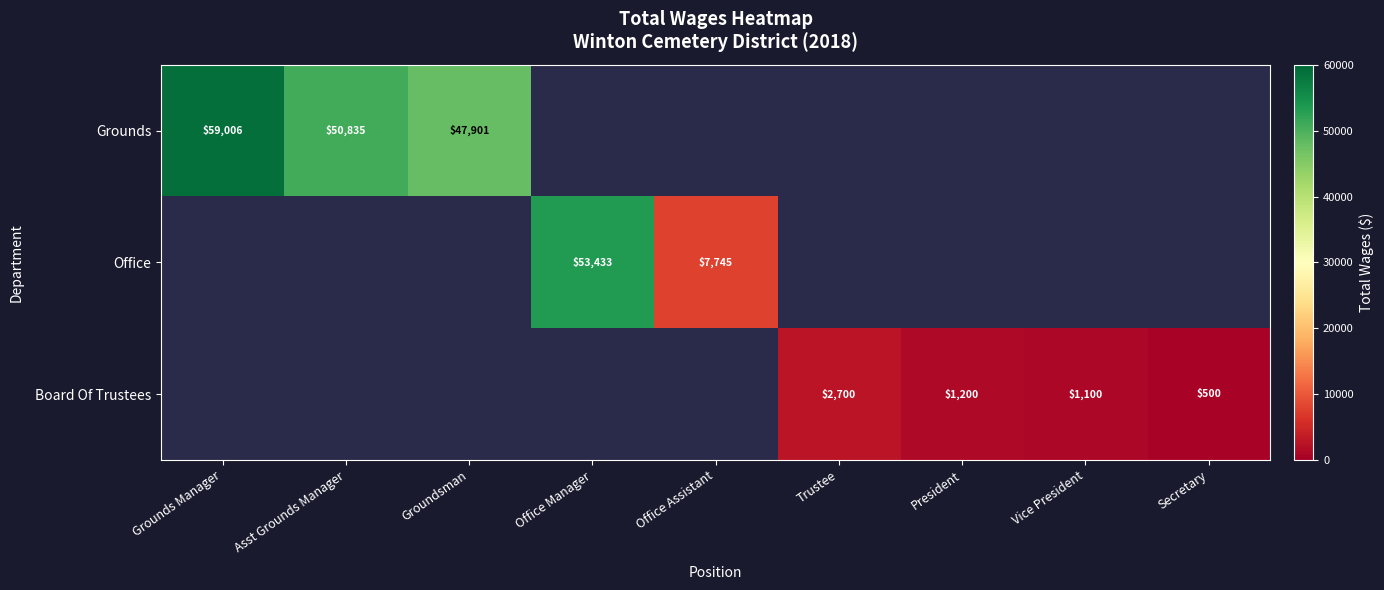

True or false: Office has a value of 7745 at Office Assistant.

True